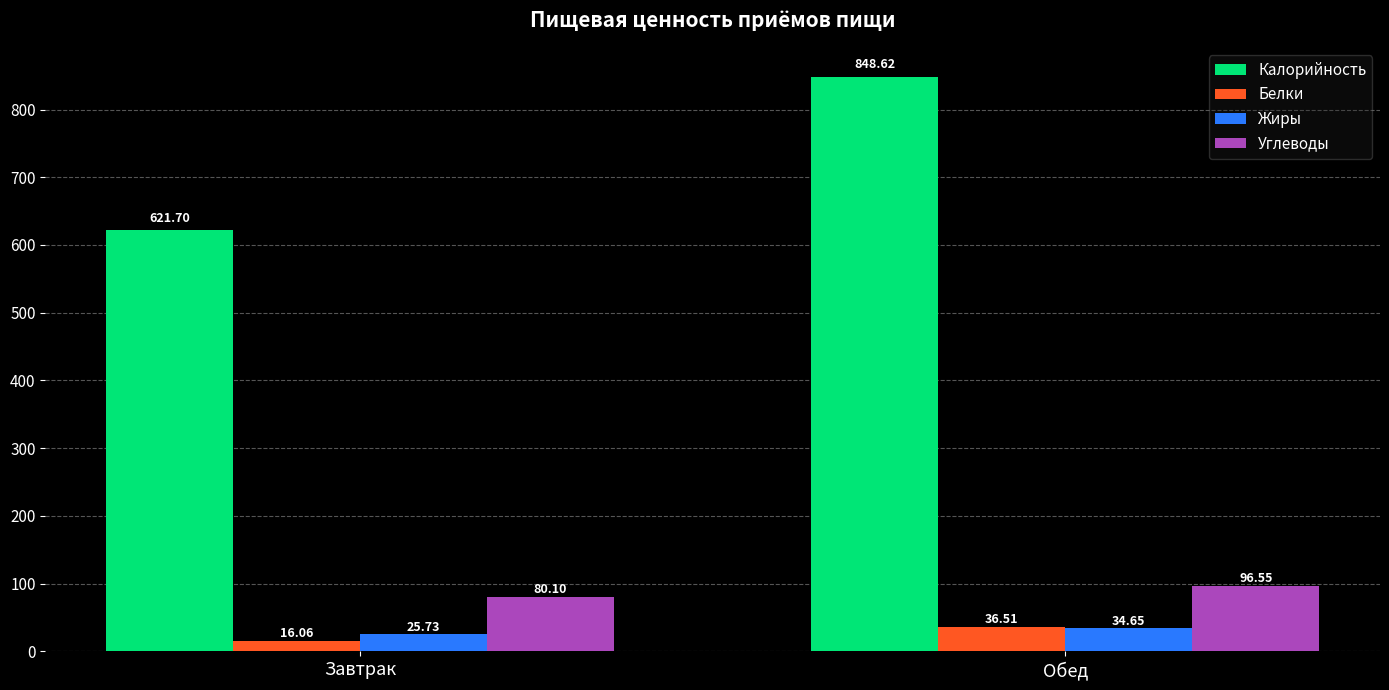

Which series has the largest total across all categories?

Калорийность